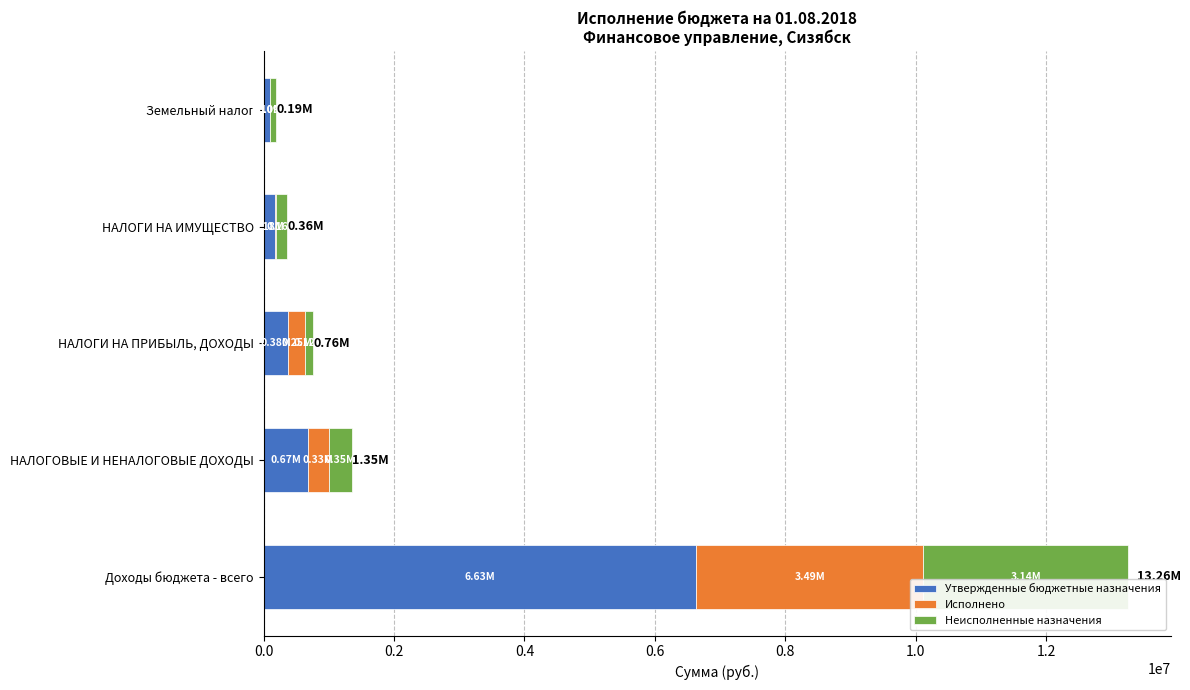

What is the average value of the Утвержденные бюджетные назначения series?

1590863.0